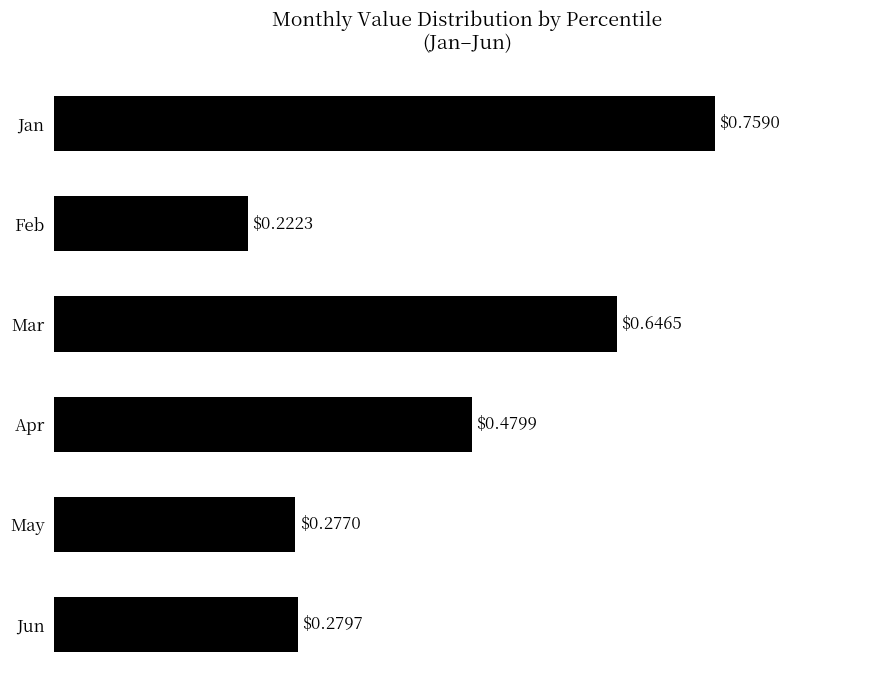

List the labels in order of value, largest first.

Jan, Mar, Apr, Jun, May, Feb